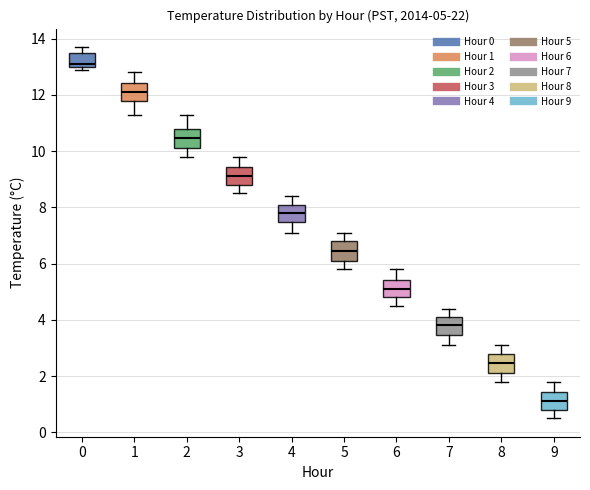

Which box's median line is the lowest?

9